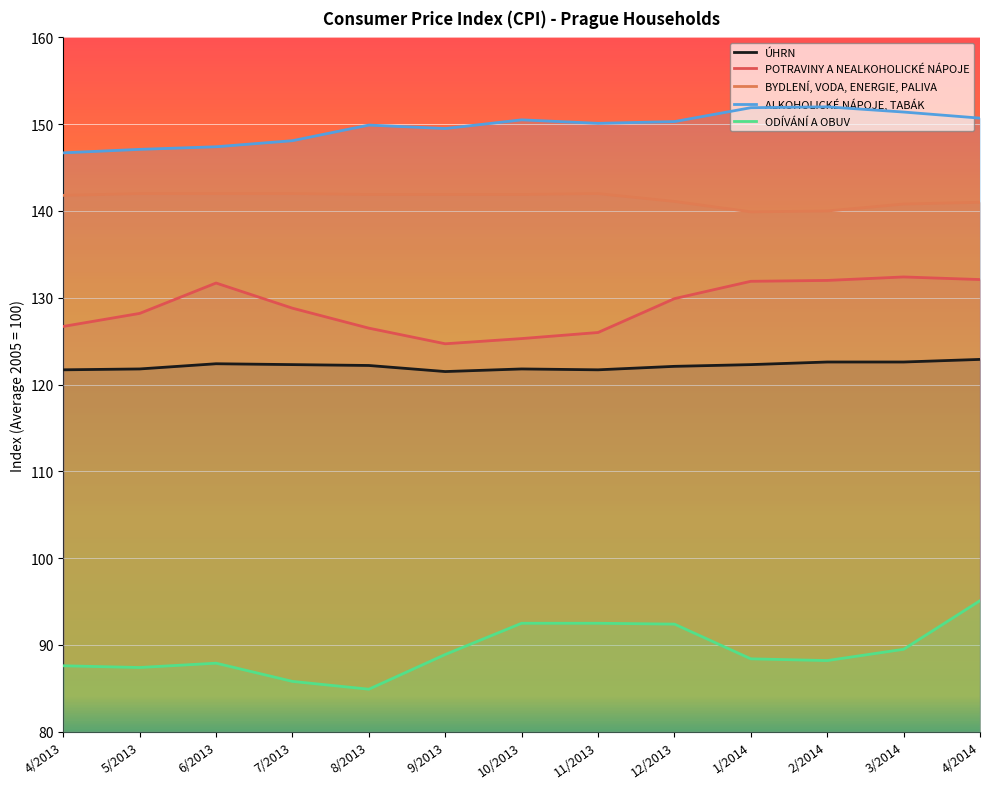

What is the difference between the maximum and minimum values in the ÚHRN series?

1.4